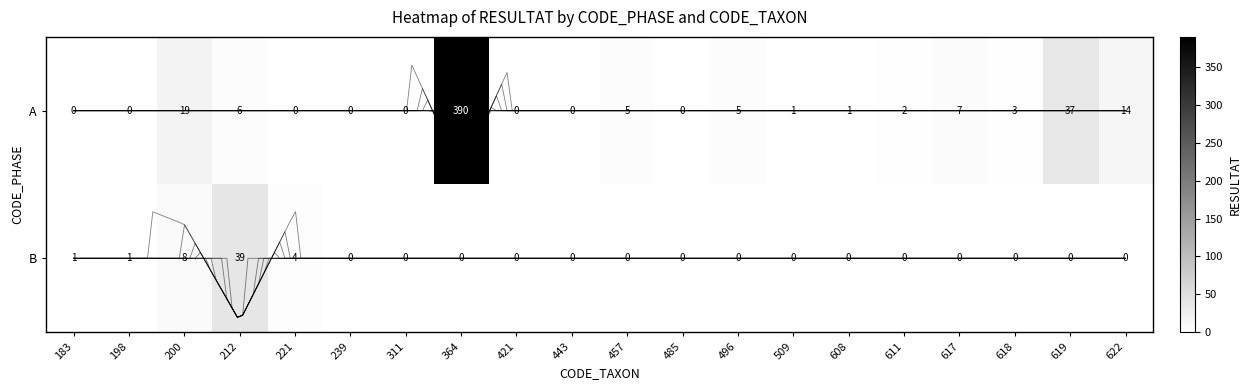

The A series shows 37 at 619. True or false?

True